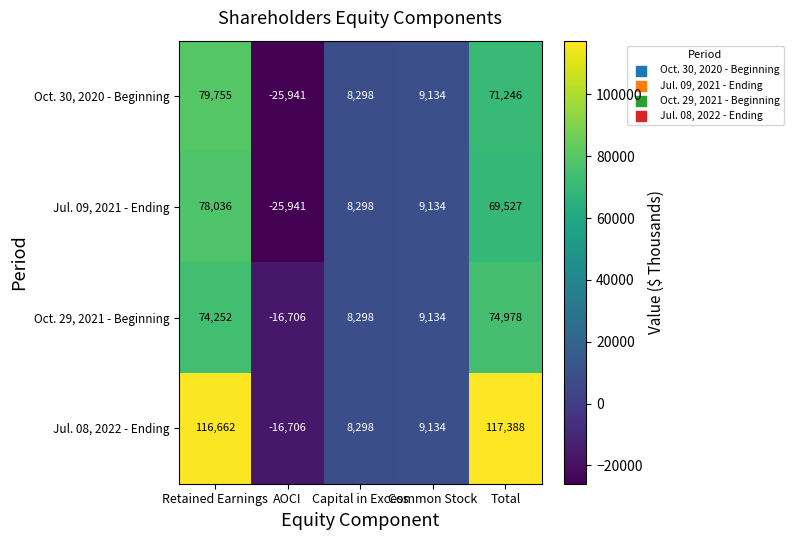

What is the minimum value shown in the chart?

-25941